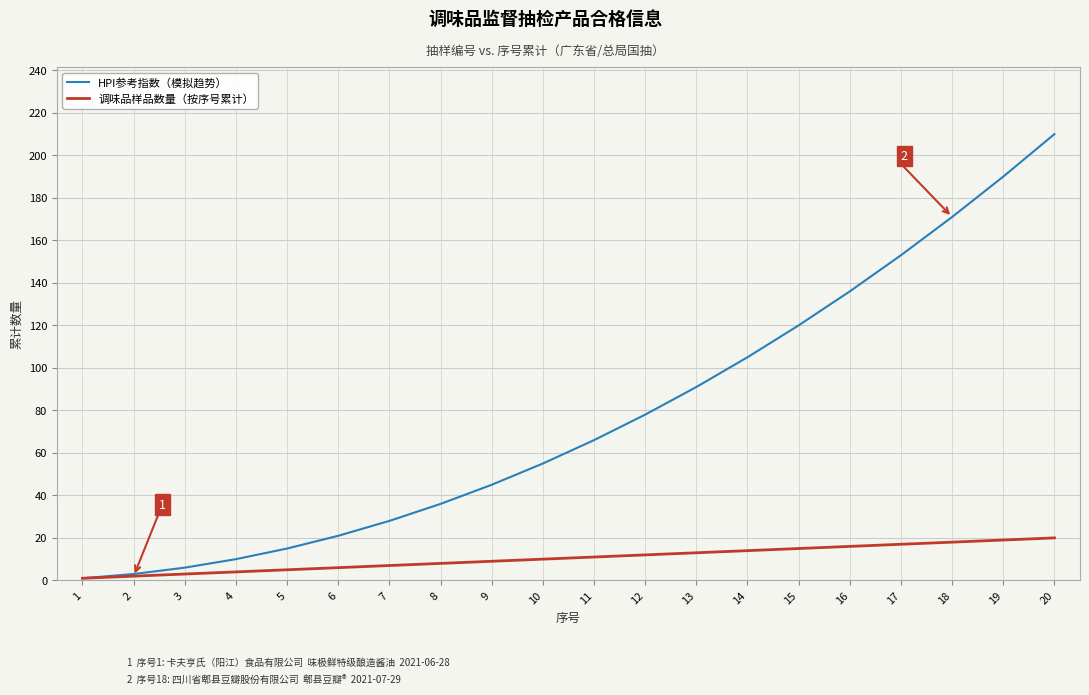

Which category has the highest value in the HPI参考指数（模拟趋势） series?

20